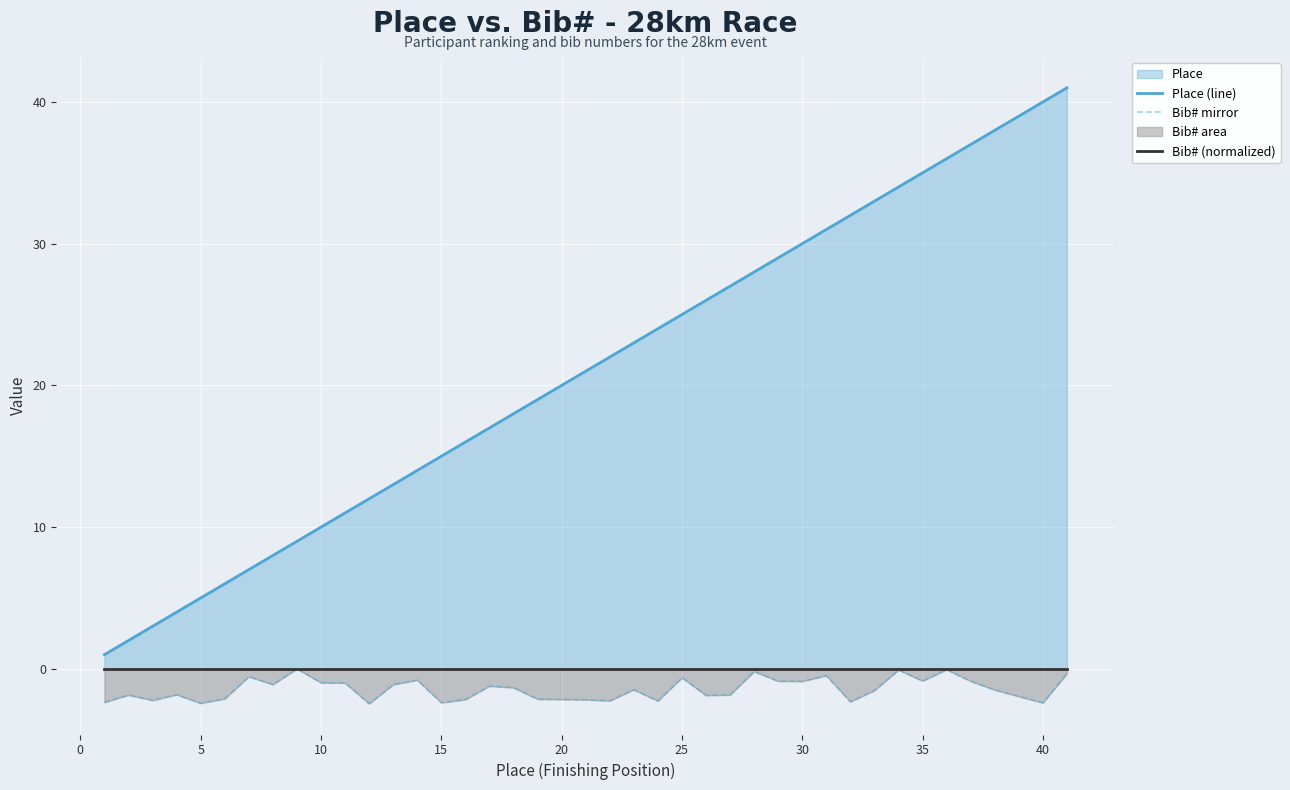

What is the lowest value of the Bib# mirror series?

-2.5